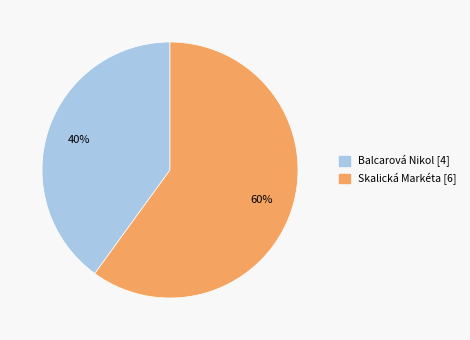

Combined, do Balcarová Nikol and Skalická Markéta account for over 50%?

Yes